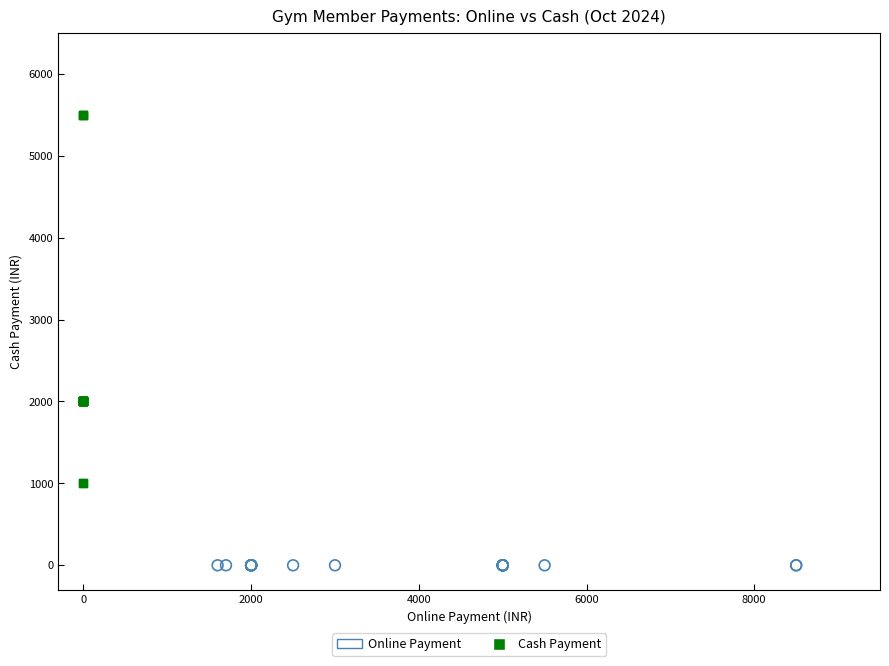

Which series reaches the minimum Y coordinate?

Online Payment